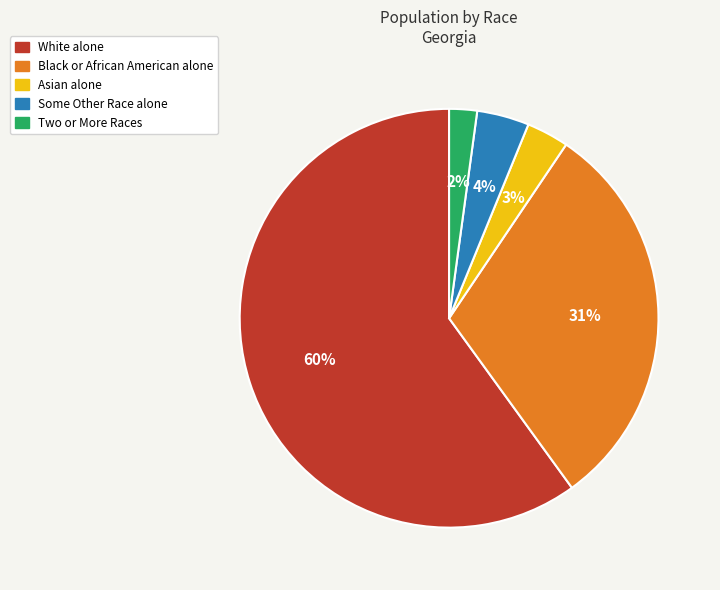

How many slices are in this pie chart?

5